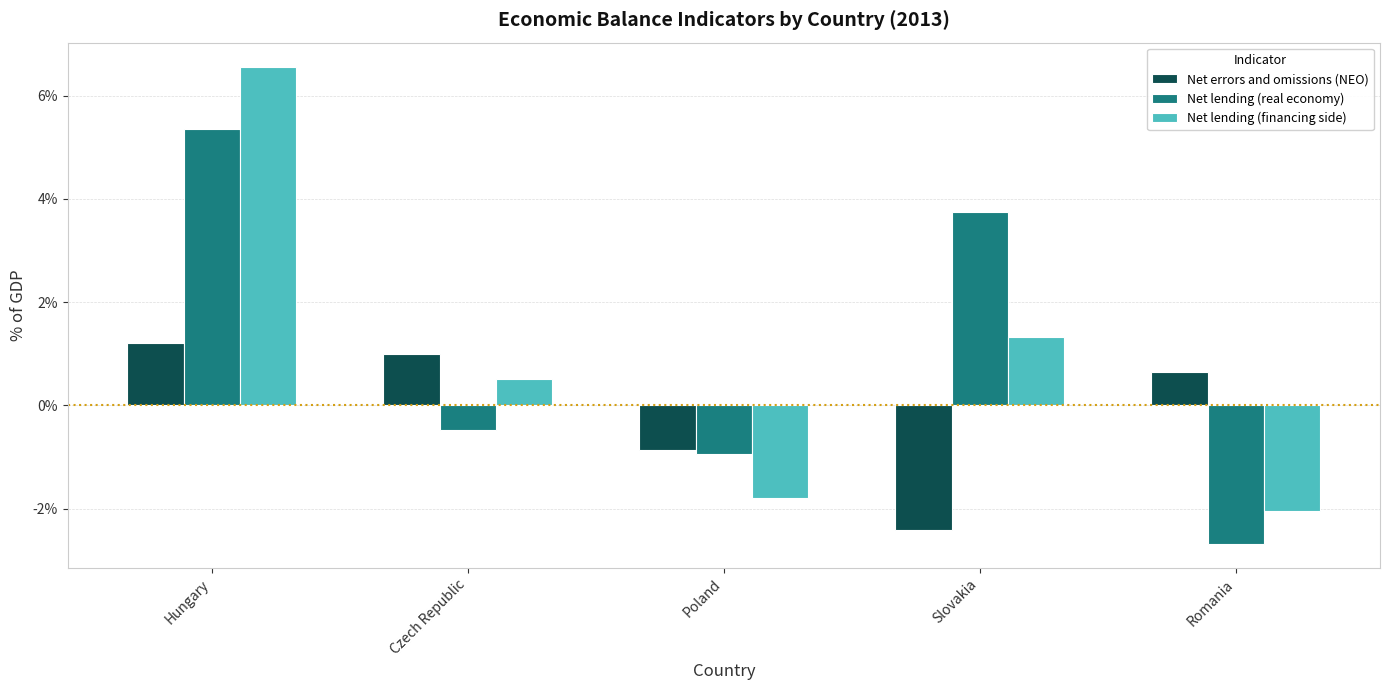

Where does the Net lending (financing side) series first go above 0?

Hungary